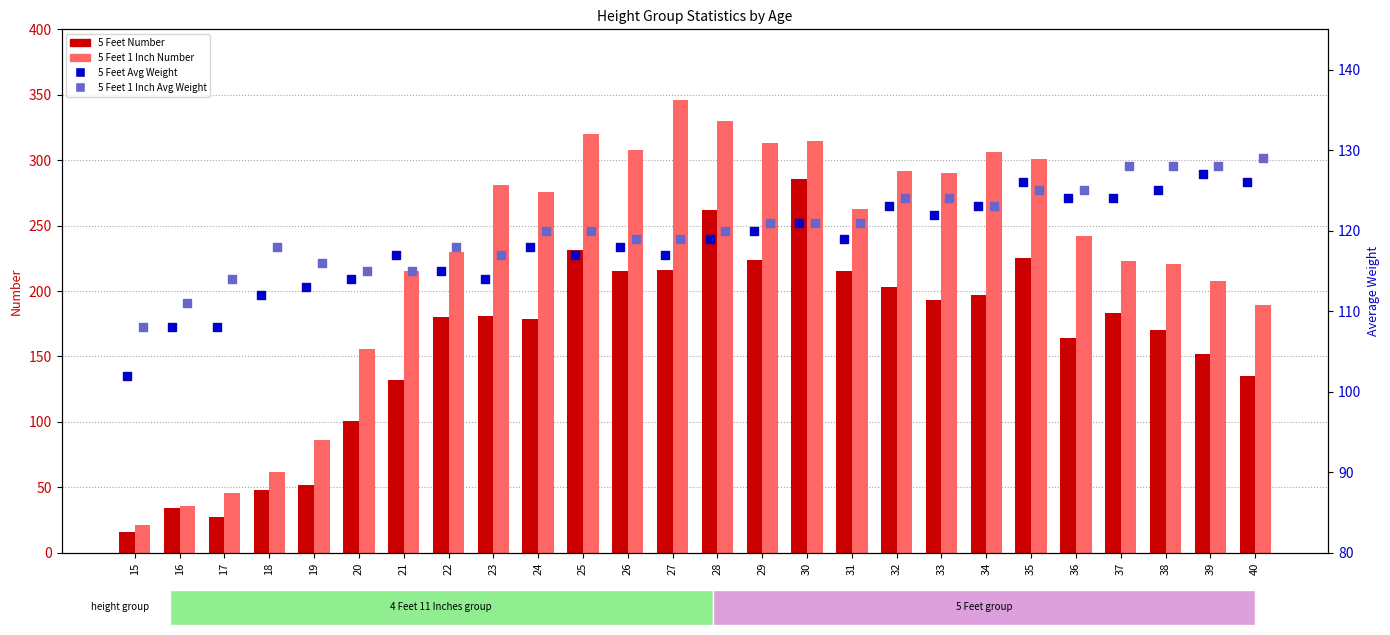

At which category is the sum across all series the highest?

30